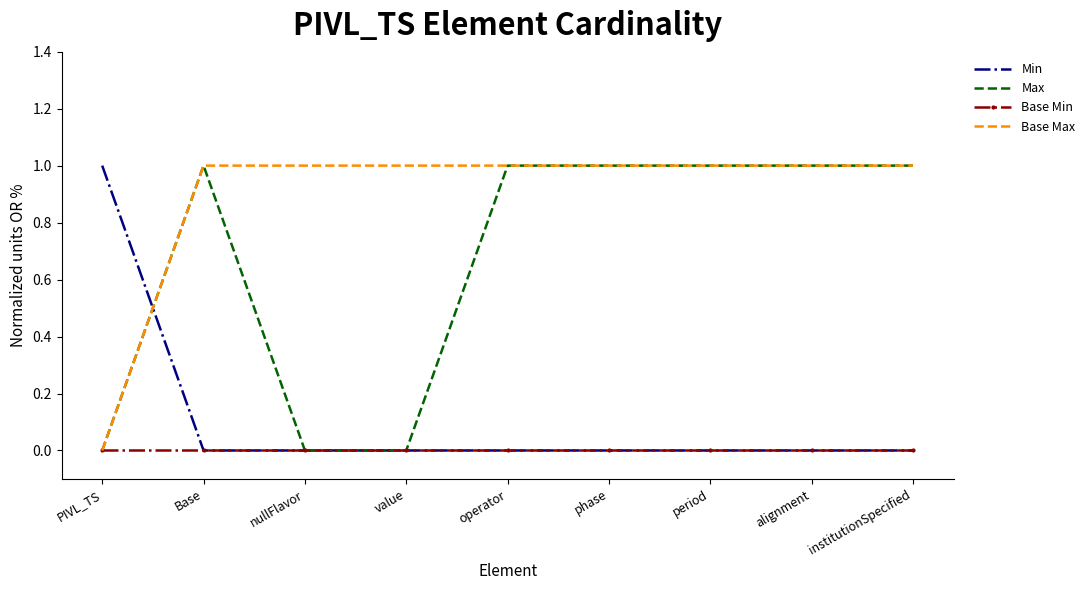

What is the total value across all series at Base?

2